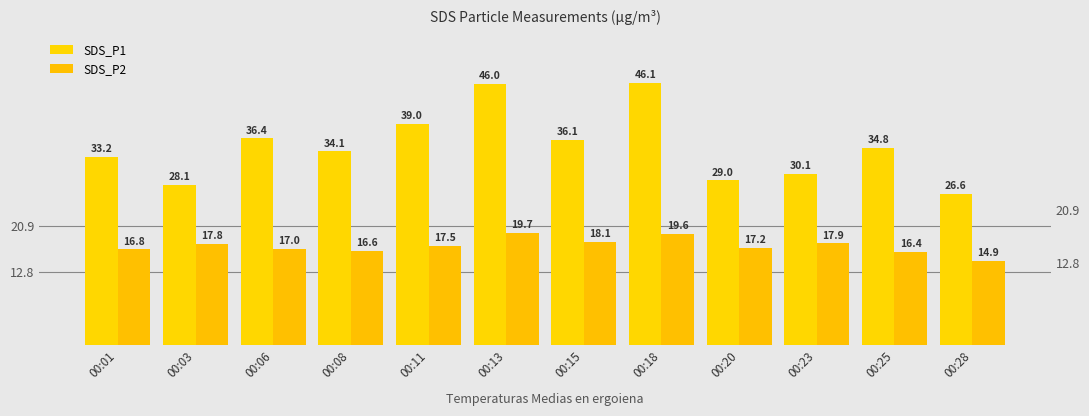

The SDS_P1 series shows 30.1 at 00:23. True or false?

True